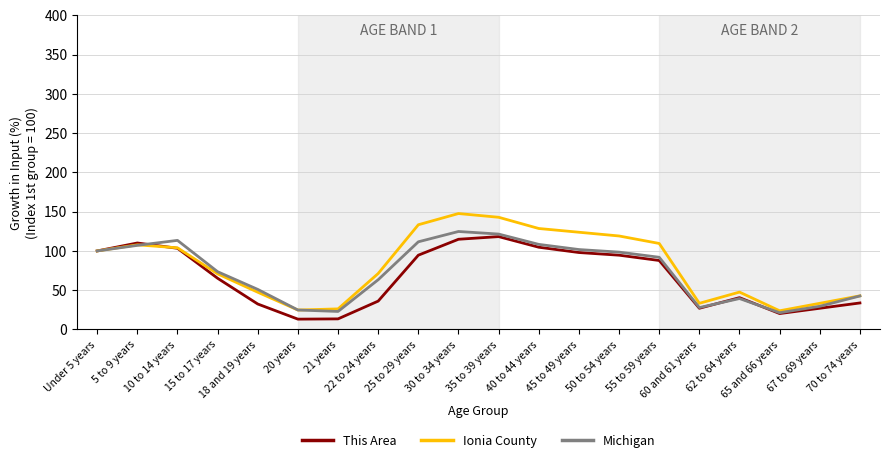

Which series has the largest range (max minus min)?

Ionia County